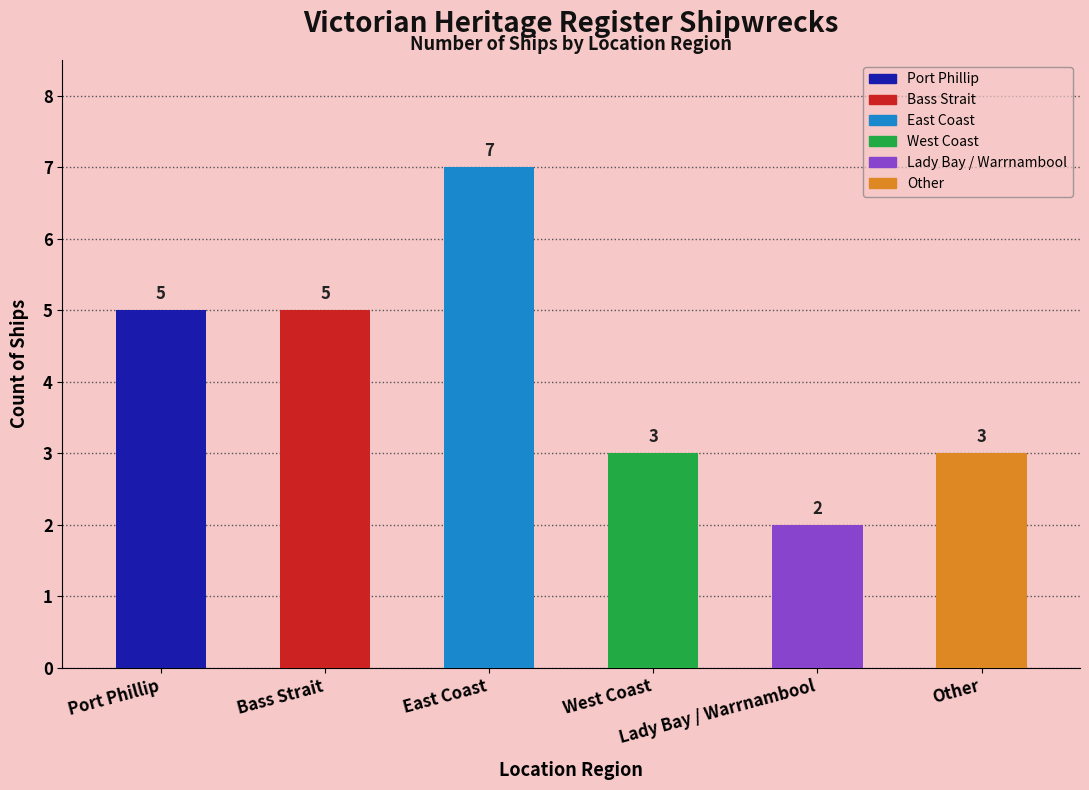

What is the smallest value displayed?

2